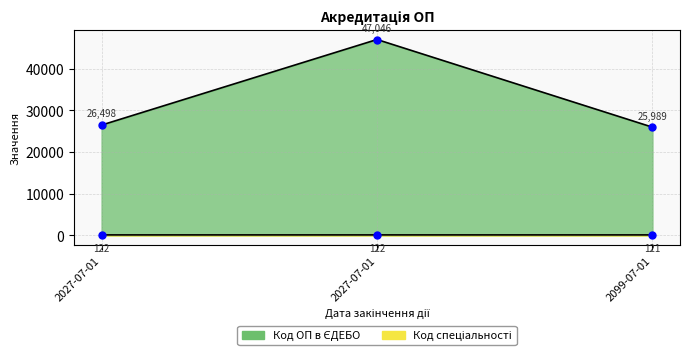

How many lines are shown in the chart?

2